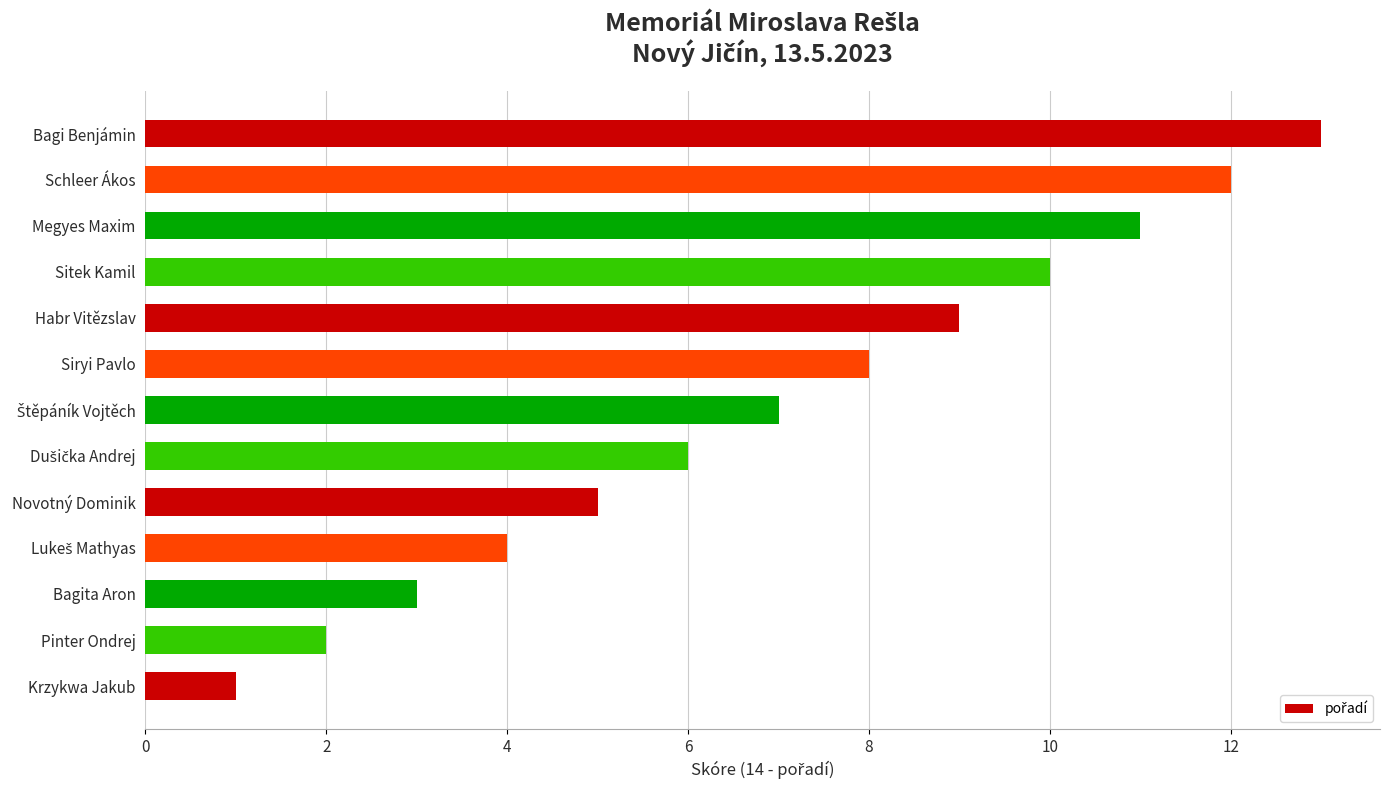

What is the smallest value displayed?

1